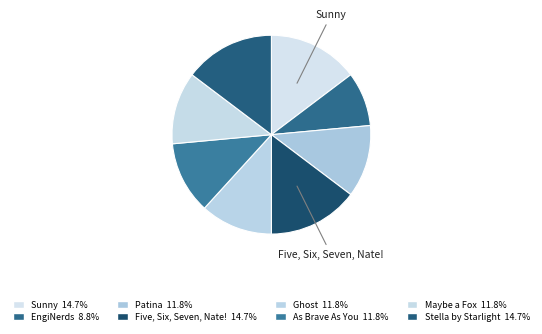

Count the number of slices in the pie.

8